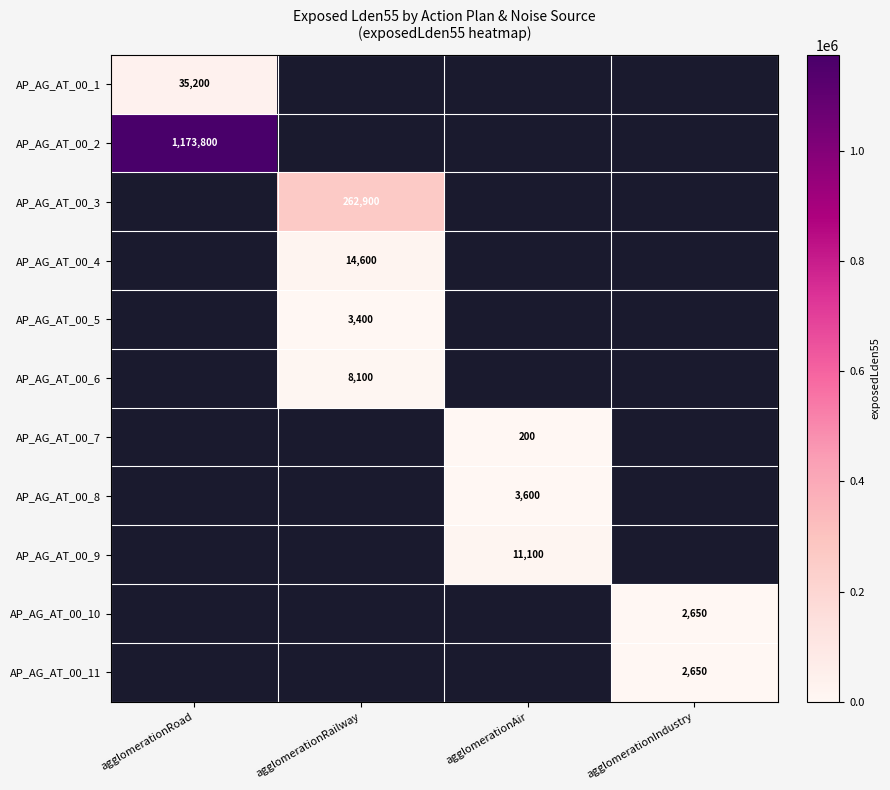

True or false: AP_AG_AT_00_1 has a value of 61865.8 at agglomerationRoad.

False